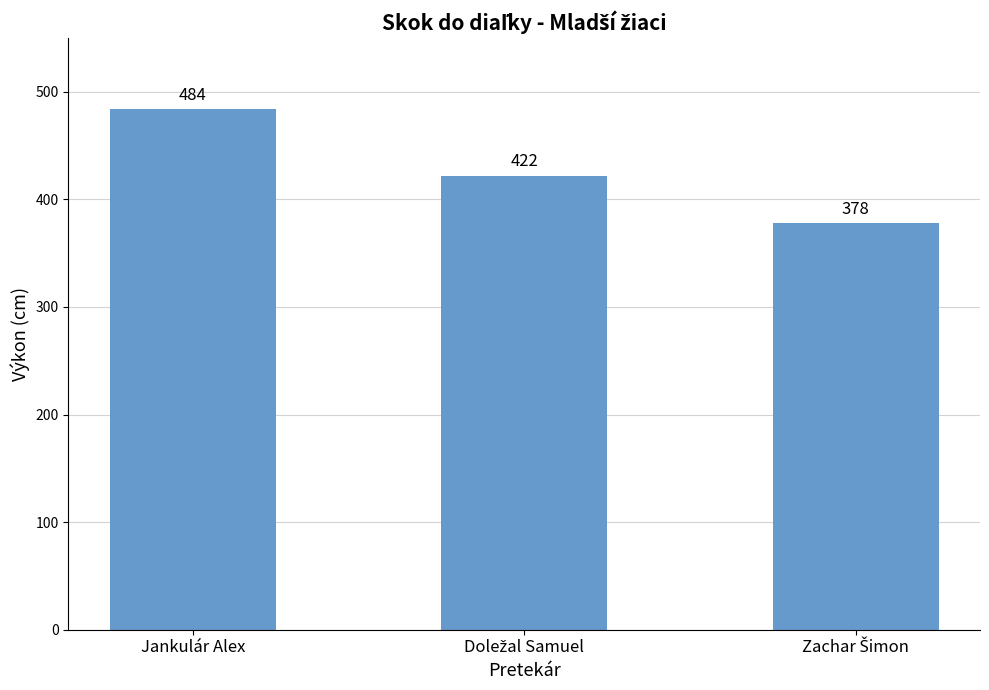

How many series are shown in this chart?

1